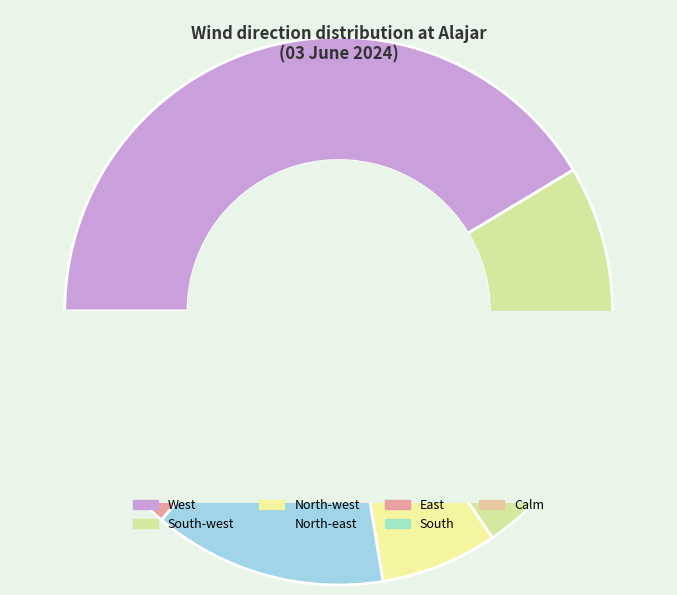

To the nearest percent, what portion does North-west represent?

7%